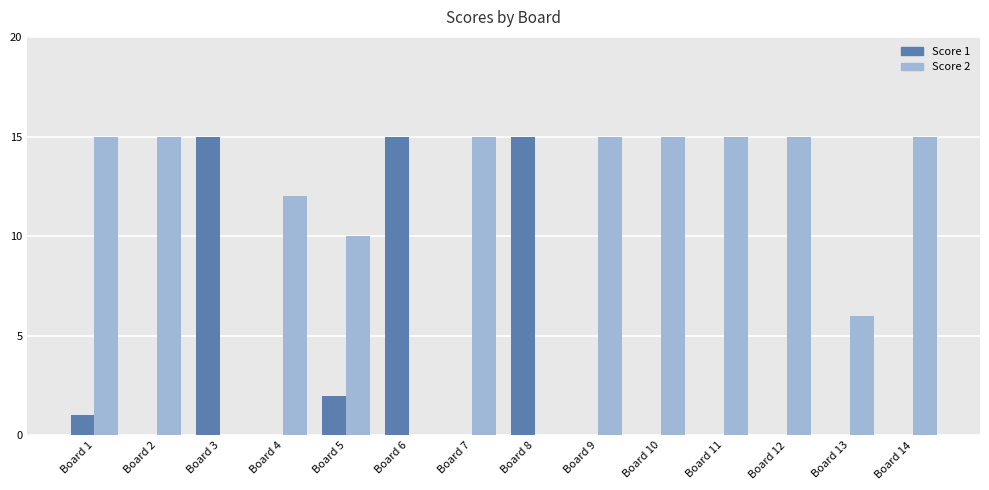

What is the greatest value displayed?

15